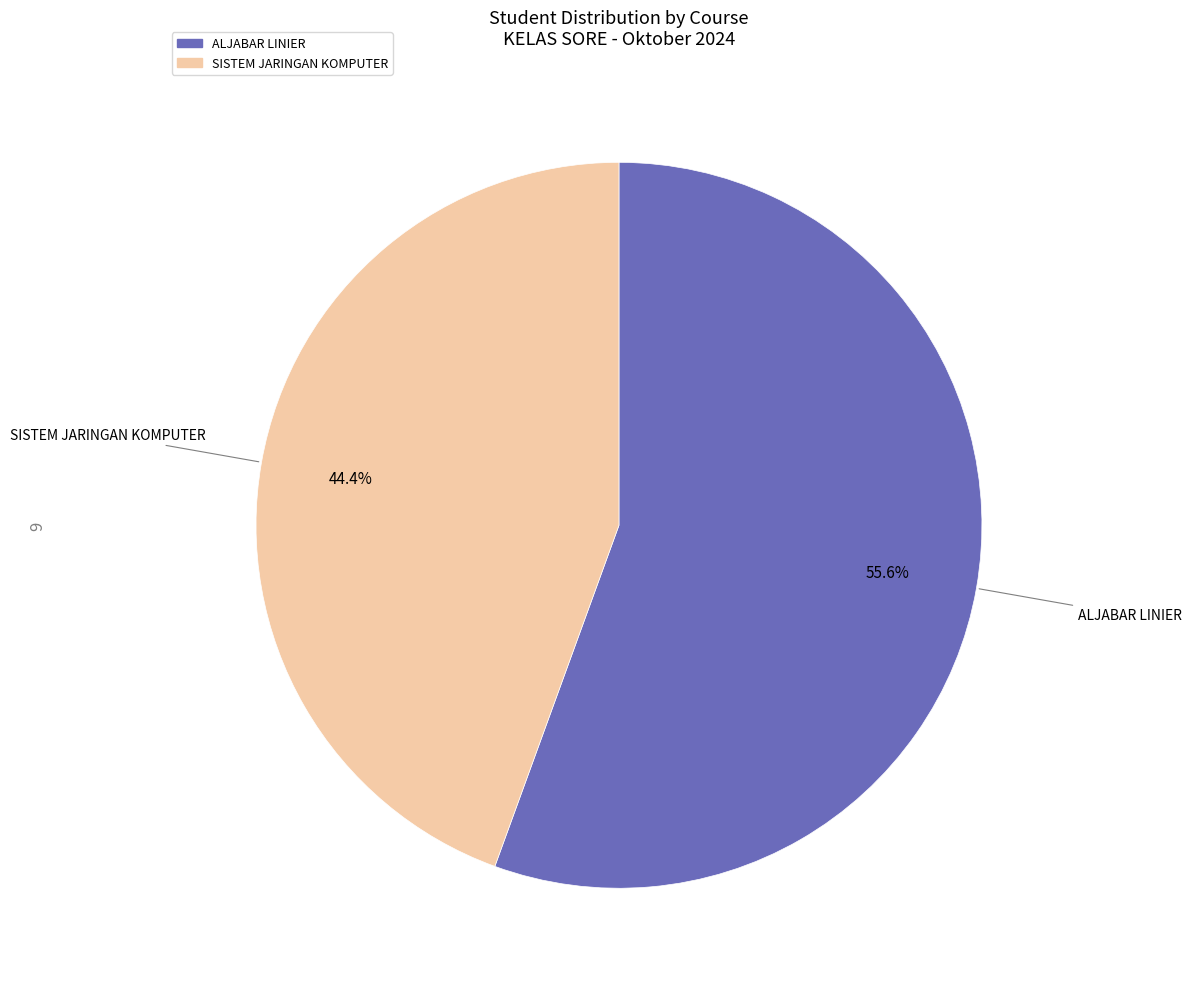

Rank the categories by value from lowest to highest.

SISTEM JARINGAN KOMPUTER, ALJABAR LINIER